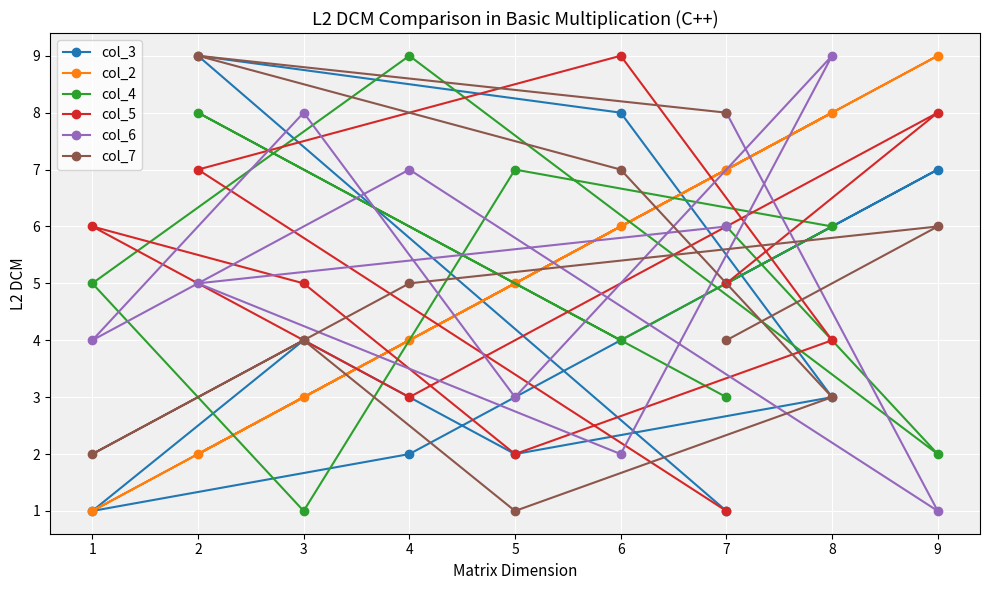

What is the difference between the col_4 values at 9 and 7?

4